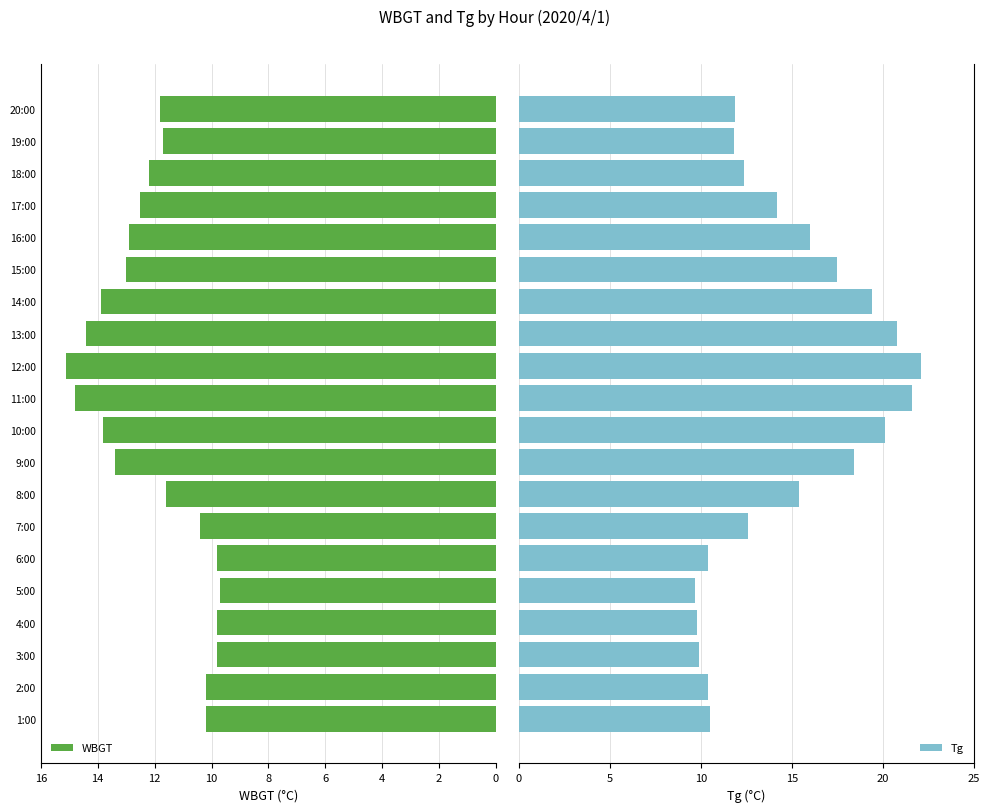

What is the highest value of the WBGT series?

15.1